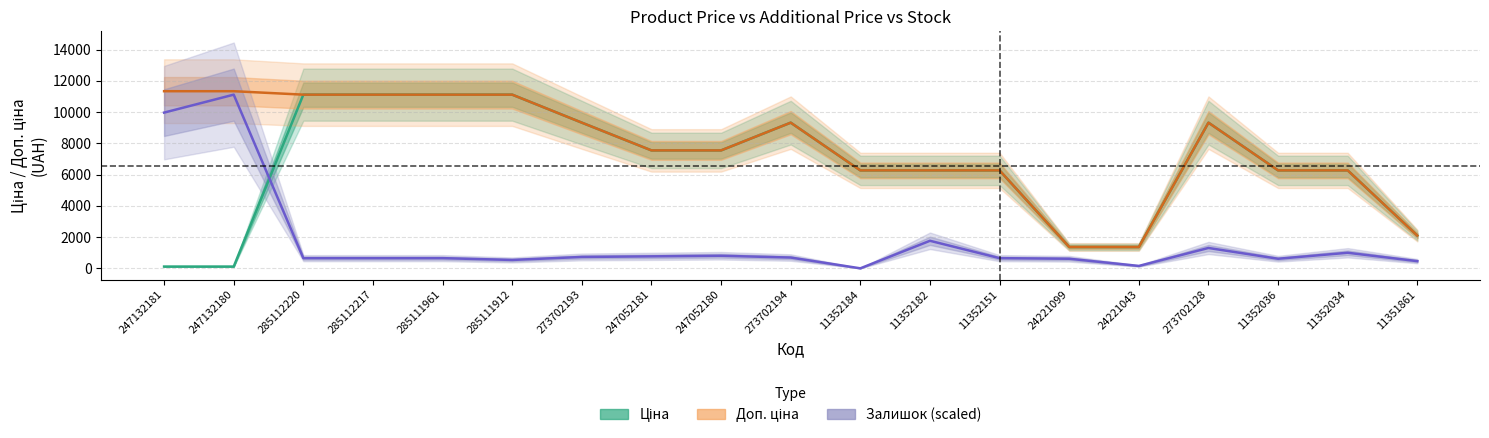

Which label corresponds to the smallest value in the chart?

11352184